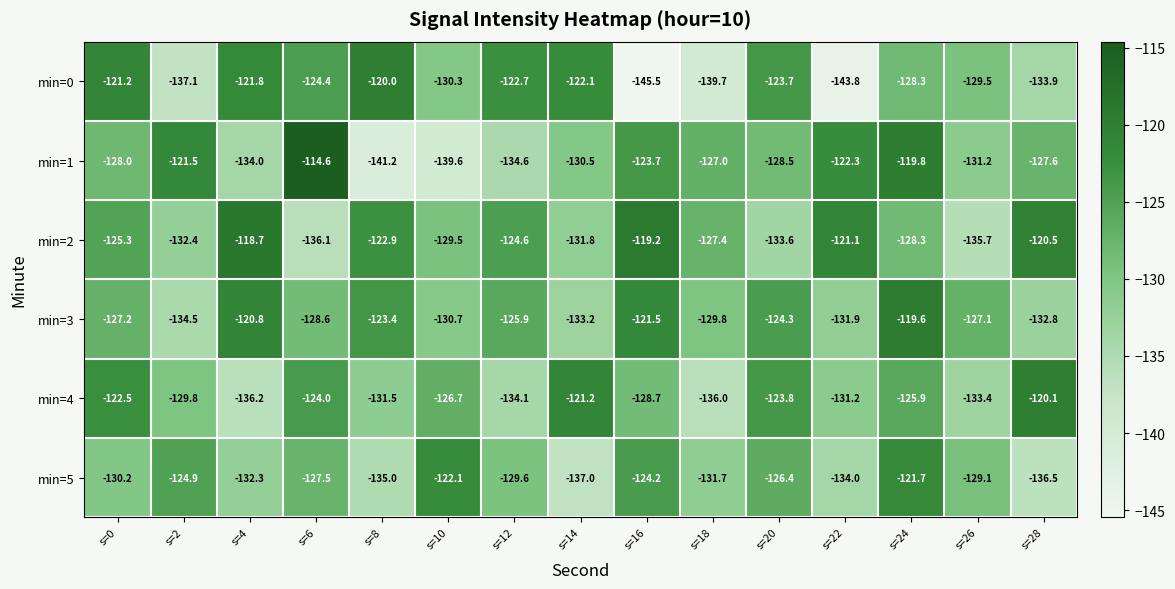

What is the maximum value shown in the chart?

-114.6